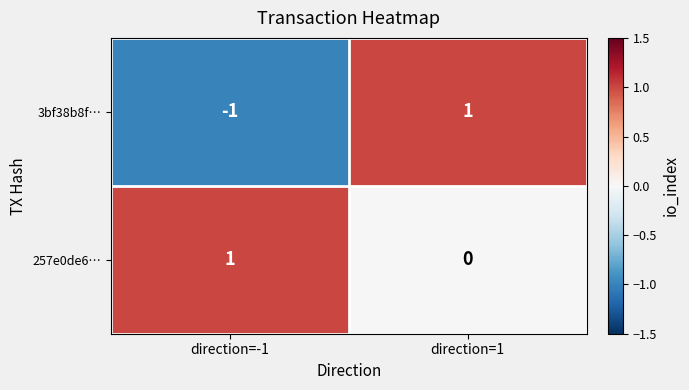

At direction=-1, list the series in order from largest to smallest.

257e0de6…, 3bf38b8f…